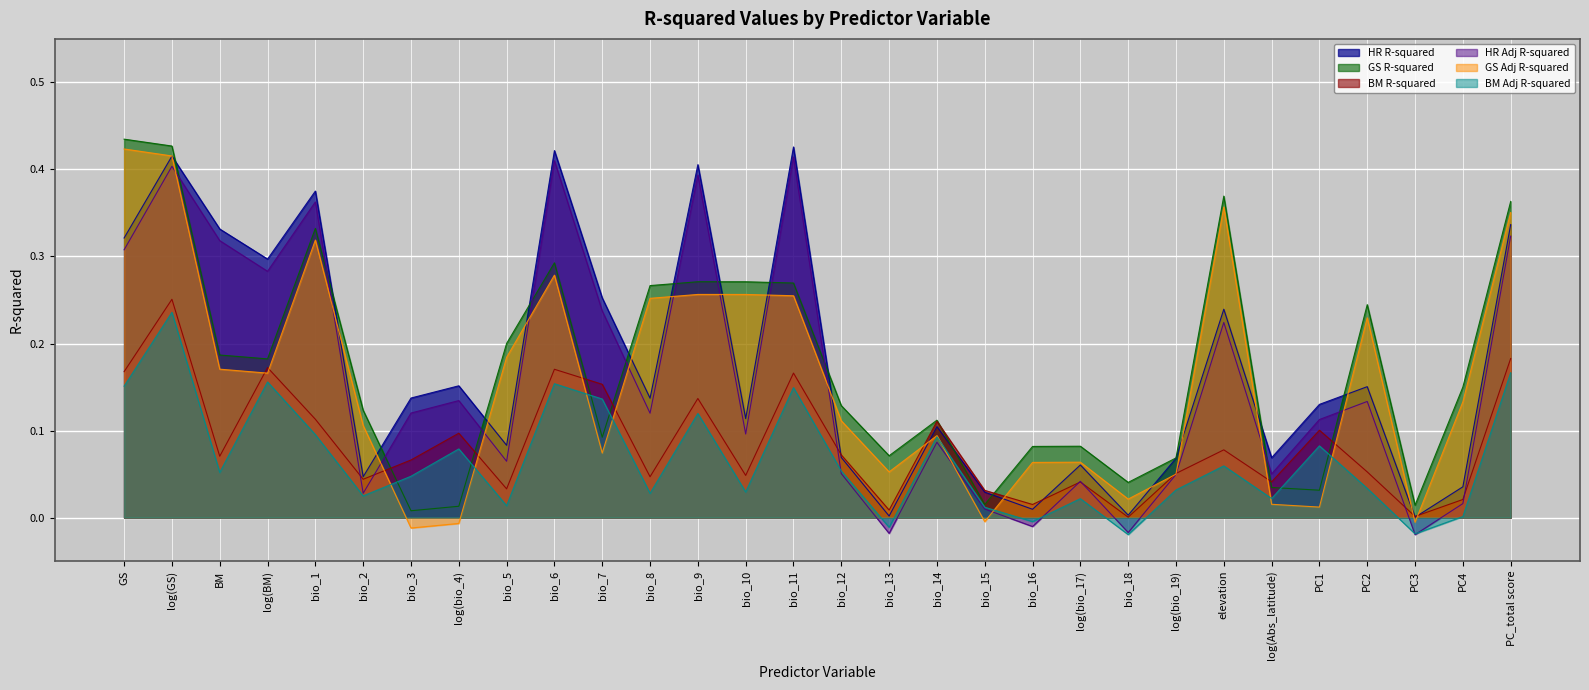

At which label does HR Adj R-squared reach its minimum?

PC3